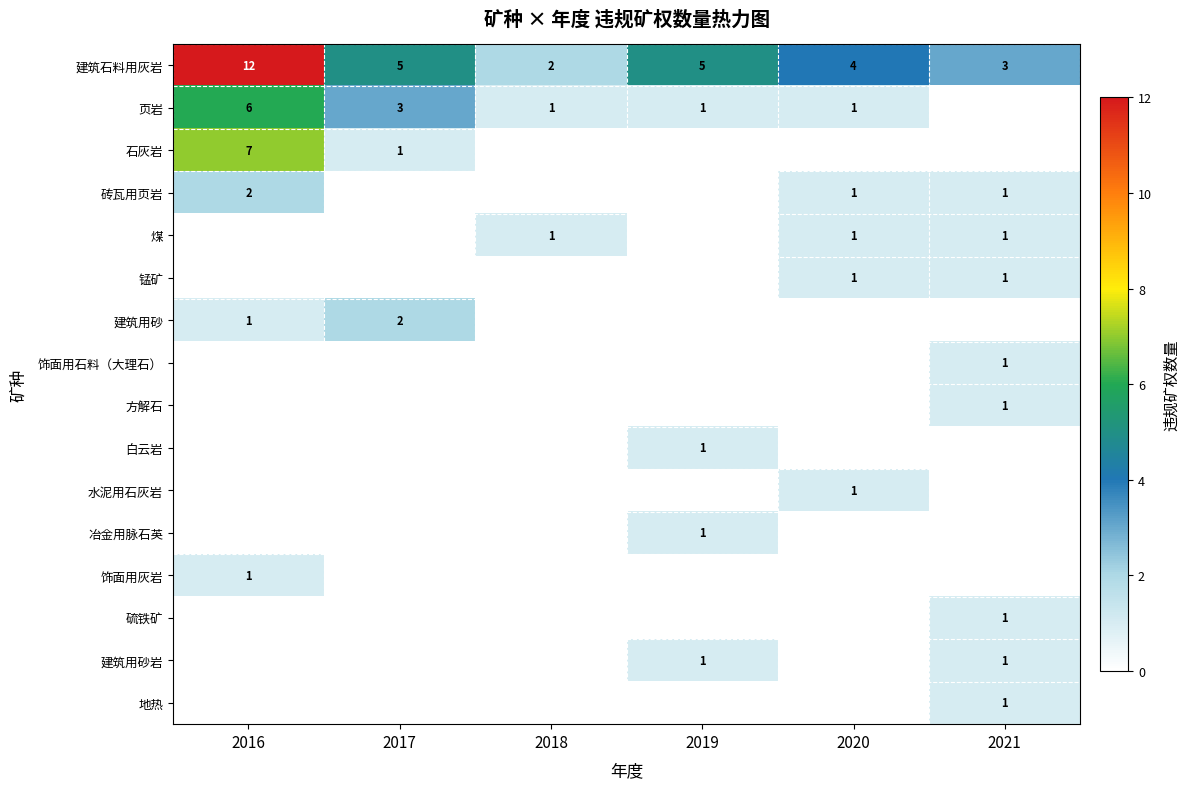

Which category has the highest value in the 建筑石料用灰岩 series?

2016